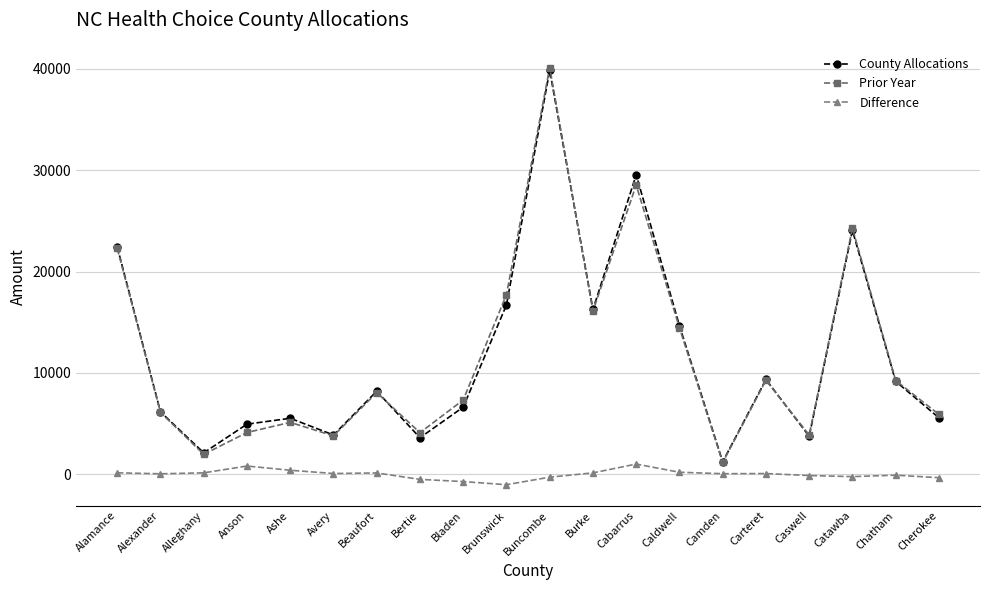

What is the label of the 1st point from the left?

Alamance